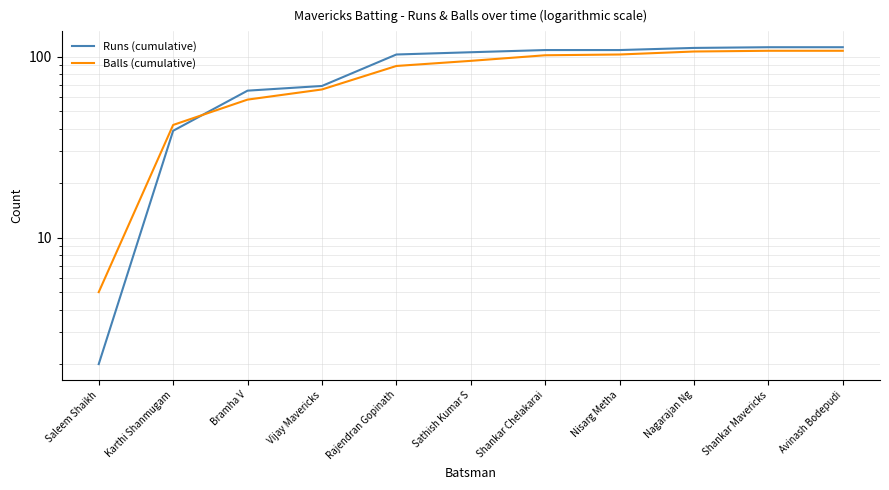

Rank the series by their average value, from highest to lowest.

Runs (cumulative), Balls (cumulative)